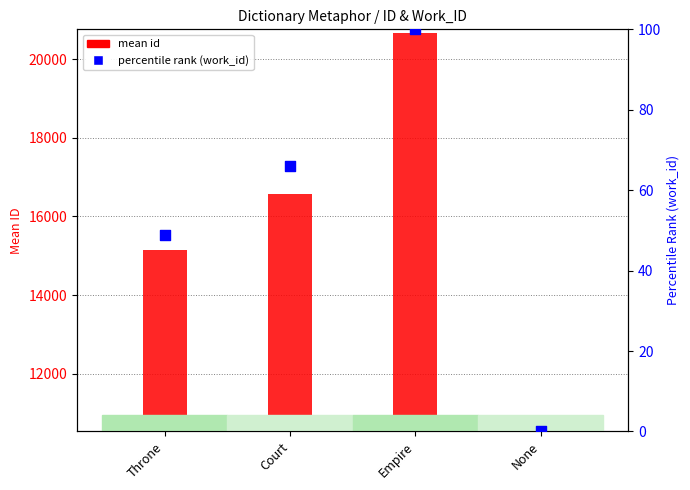

Which series has the largest total across all categories?

mean id